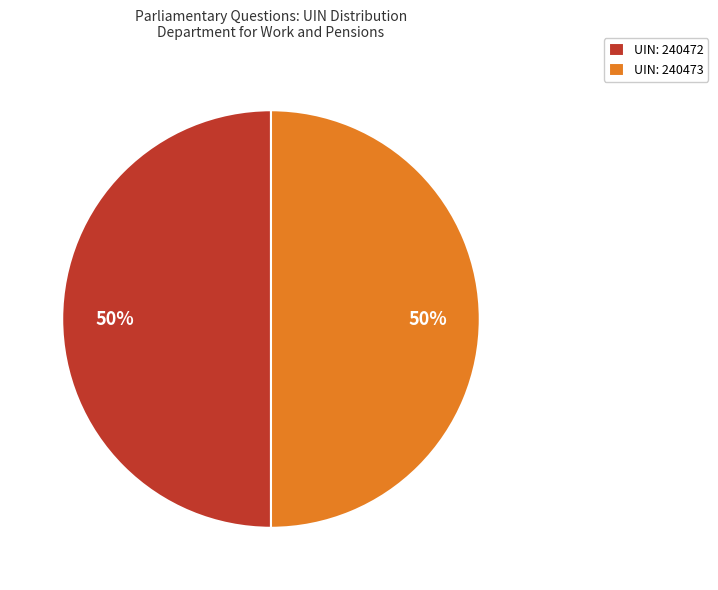

What is the ratio of the value at UIN: 240472 to the value at UIN: 240473?

1.0